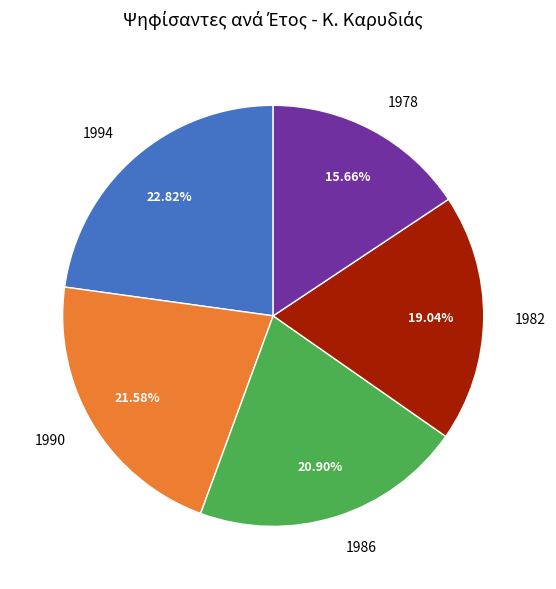

To the nearest percent, what is the average slice percentage?

20%